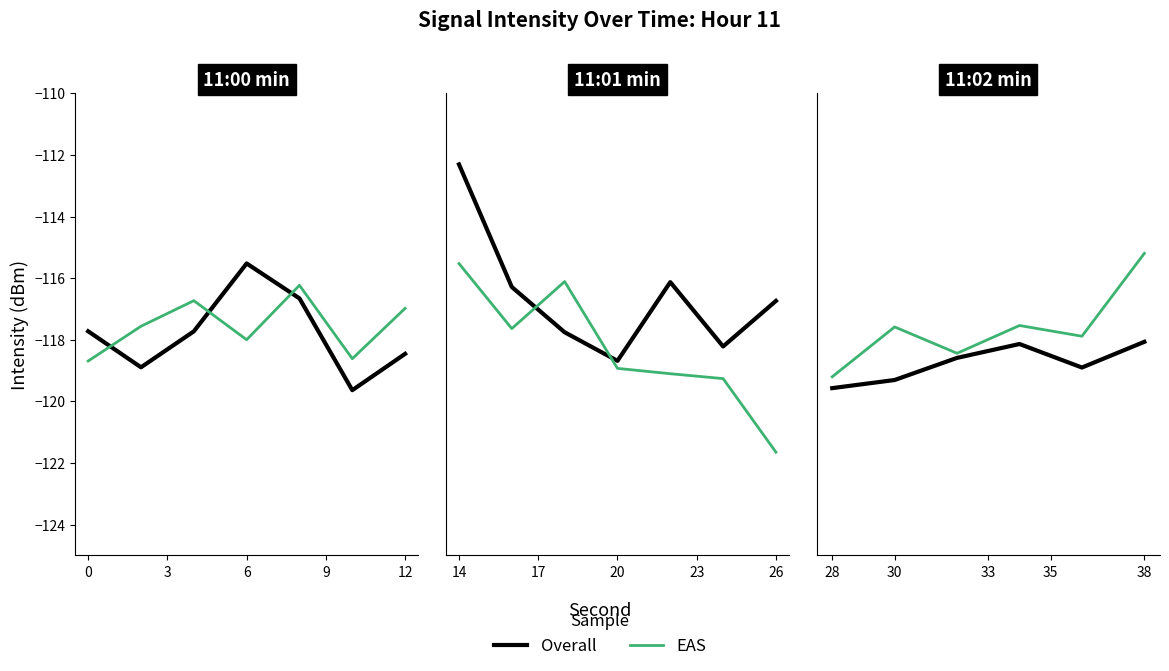

What are all the series names shown in the legend?

Overall, EAS